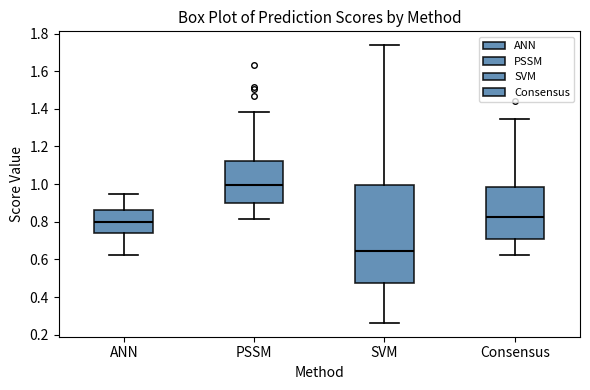

Comparing the boxes themselves (not the whiskers), which one is the tallest?

SVM